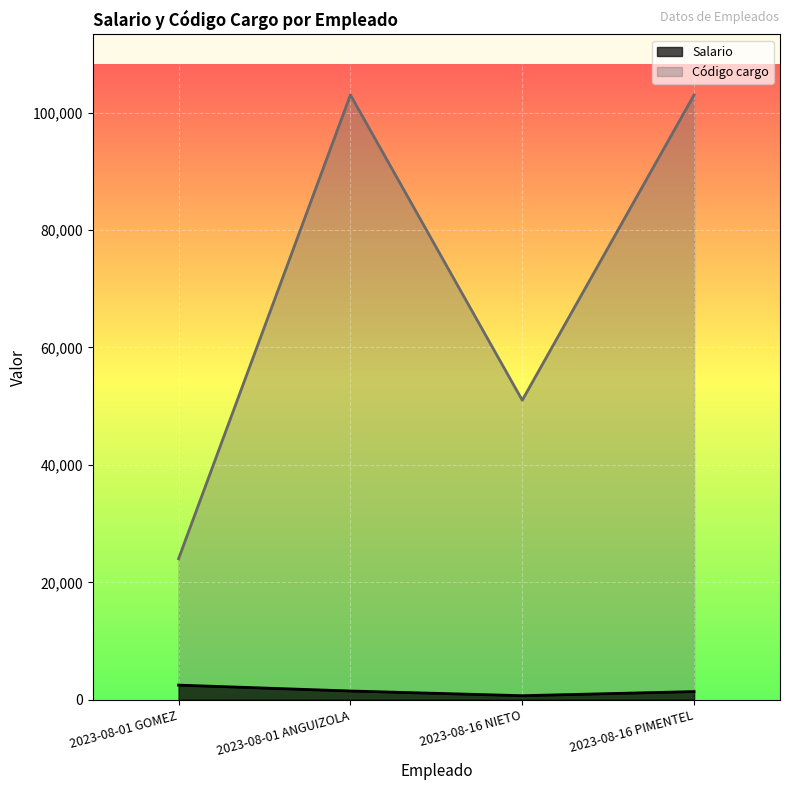

What is the total value across all series at 2023-08-16 NIETO?

51720